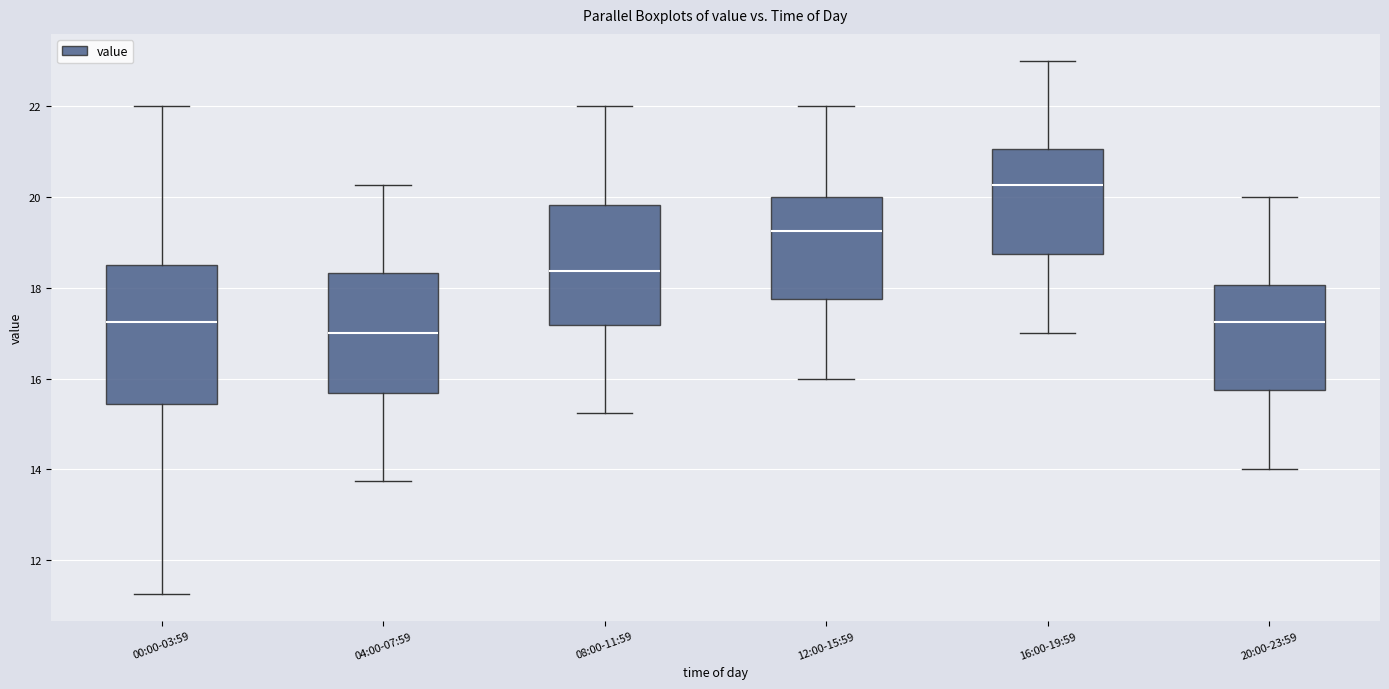

Reading left to right, read every box against the y-axis: the position of its median line, the range the box covers, and the ends of its whiskers. The values are not printed on the chart, so give them approximately, as read against the axis.

00:00-03:59: median 17.2, box 15.4 to 18.6, whiskers 11.2 to 22.0
04:00-07:59: median 17.0, box 15.6 to 18.4, whiskers 13.8 to 20.2
08:00-11:59: median 18.4, box 17.2 to 19.8, whiskers 15.2 to 22.0
12:00-15:59: median 19.2, box 17.8 to 20.0, whiskers 16.0 to 22.0
16:00-19:59: median 20.2, box 18.8 to 21.0, whiskers 17.0 to 23.0
20:00-23:59: median 17.2, box 15.8 to 18.0, whiskers 14.0 to 20.0